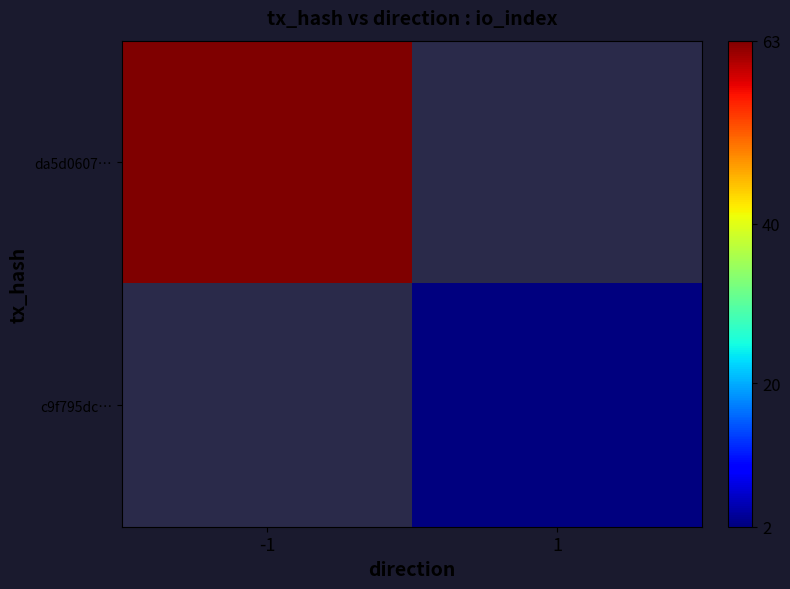

Rank the series by their maximum value, from highest to lowest.

da5d0607…, c9f795dc…